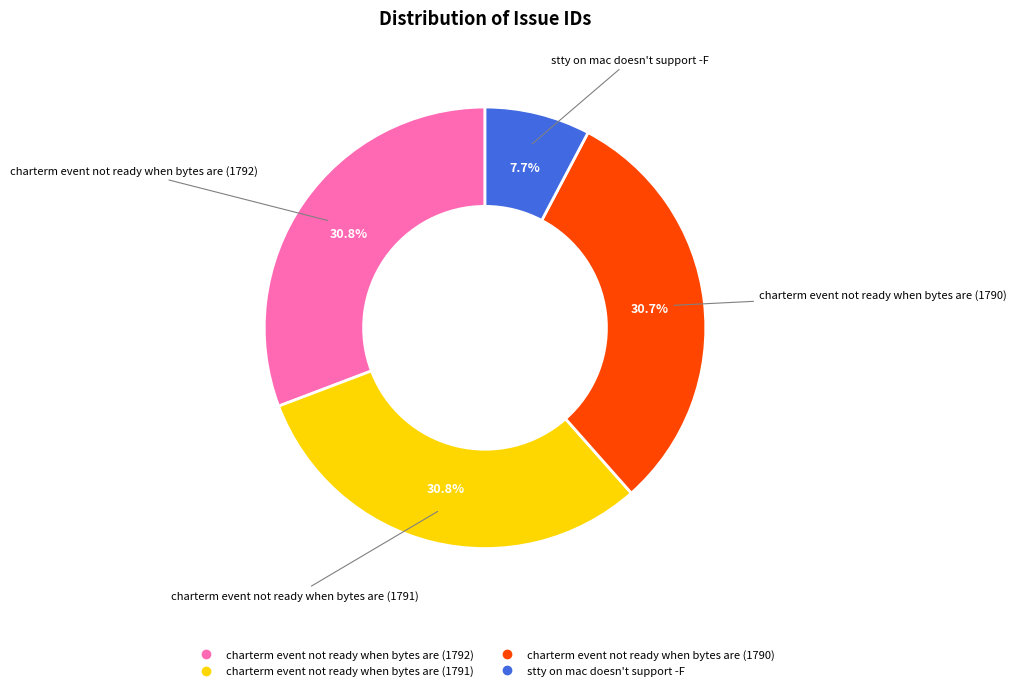

True or false: stty on mac doesn't support -F accounts for 1% of the total.

False